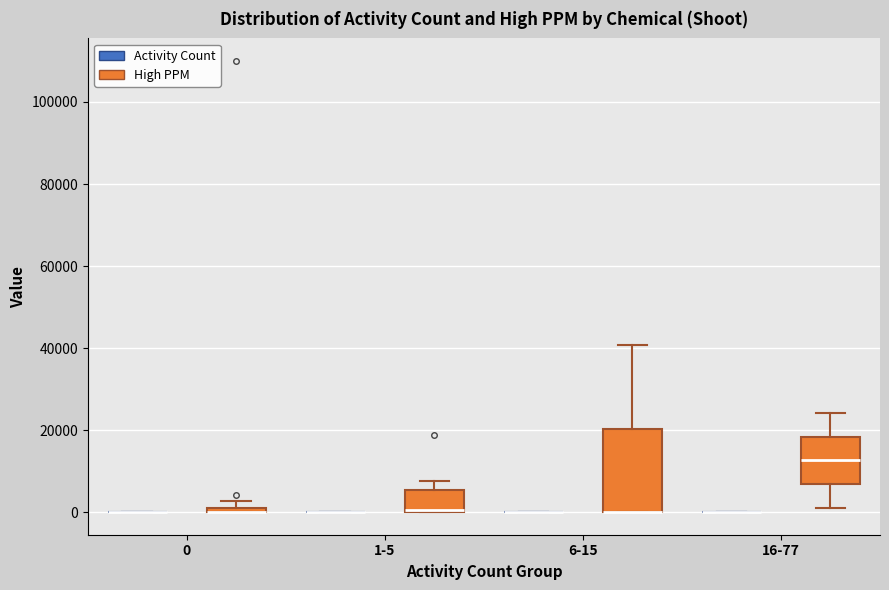

Comparing the boxes themselves (not the whiskers), which one is the tallest?

6-15 (High PPM)